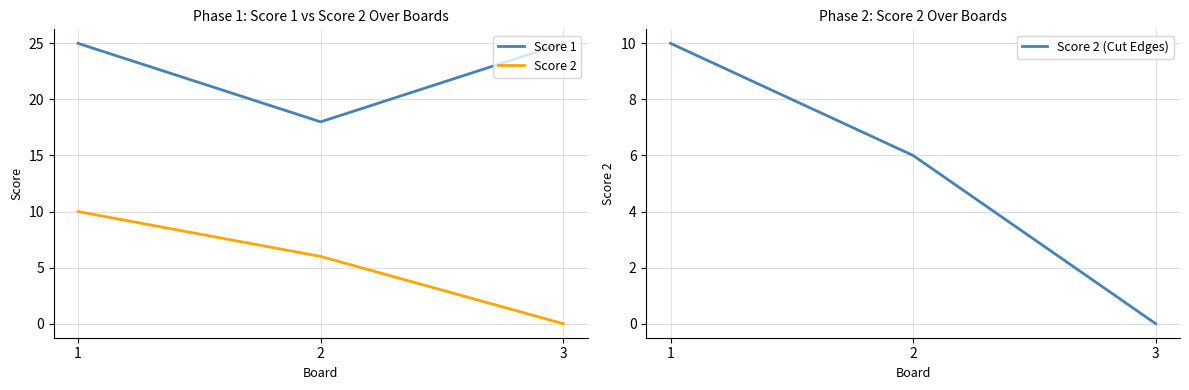

Is the value of Score 2 (Cut Edges) at 2 greater than the value of Score 2 at 2?

No